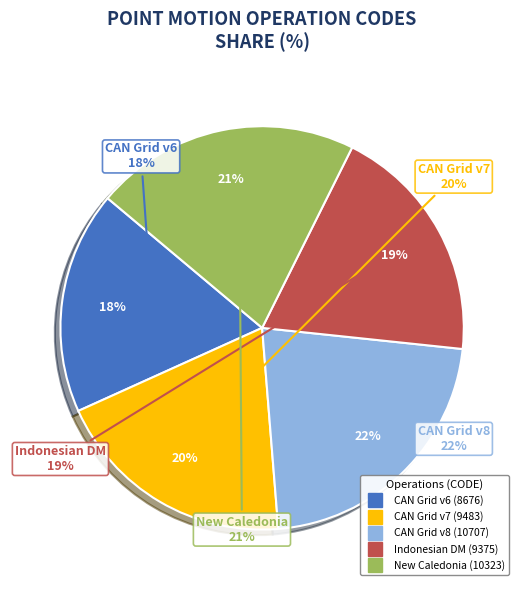

Does New Caledonia velocity model 2015 represent more than half of the total?

No